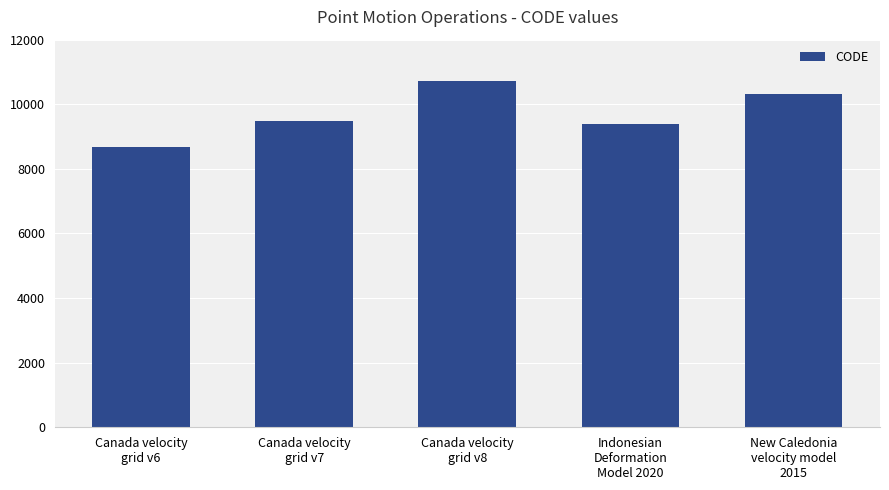

What is the smallest value displayed?

8676